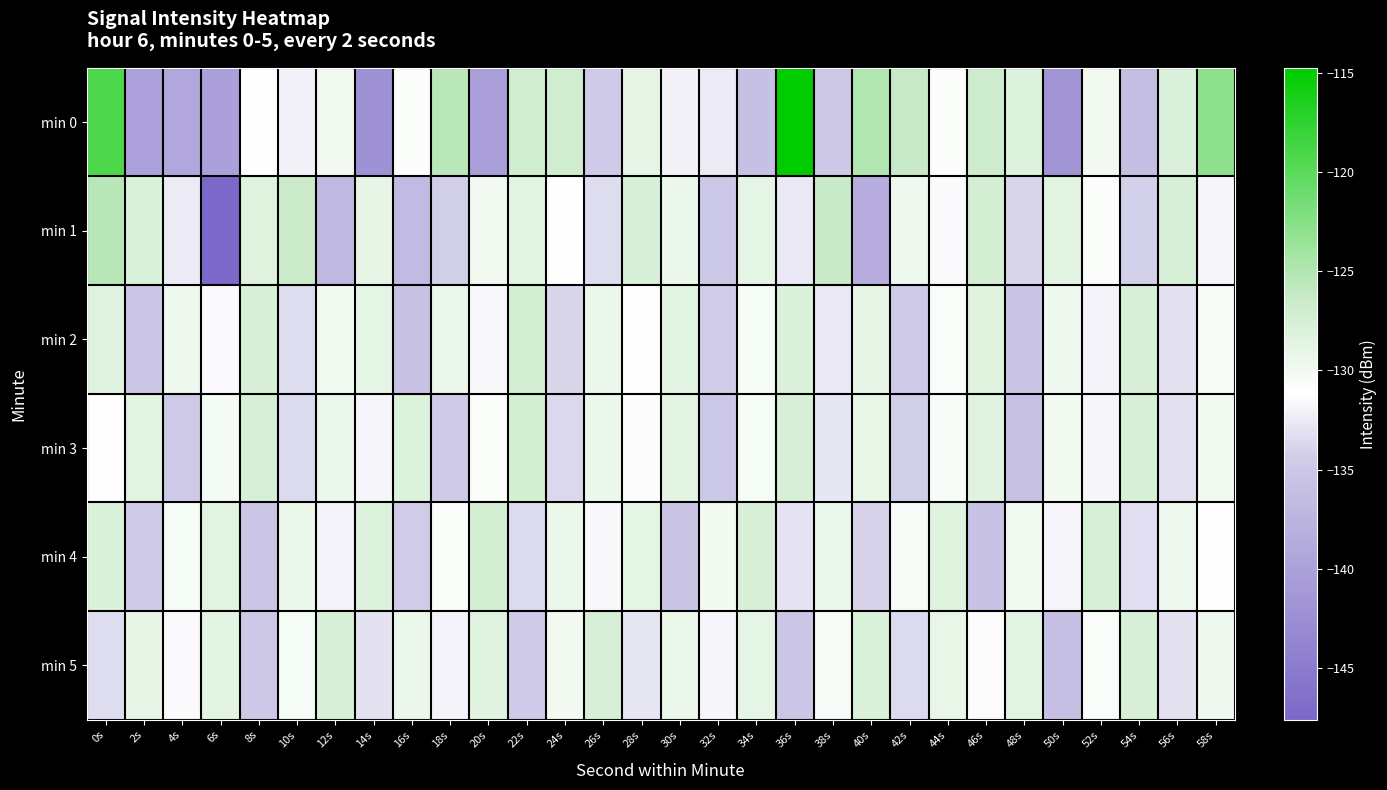

Between 6s and 38s, which is larger?

38s